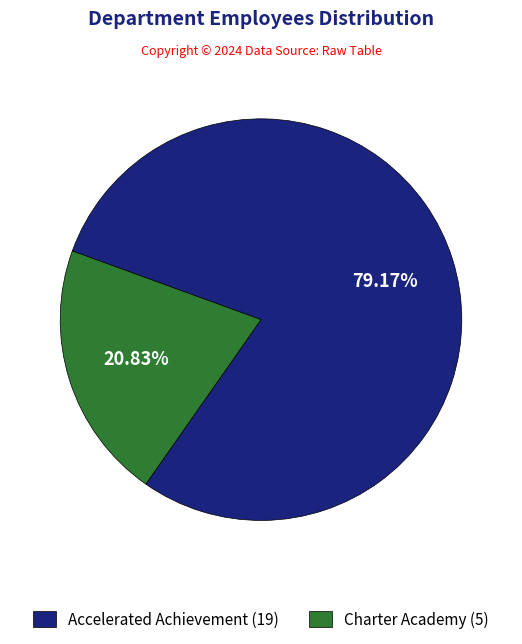

Which category has the smallest portion of the pie?

Charter Academy